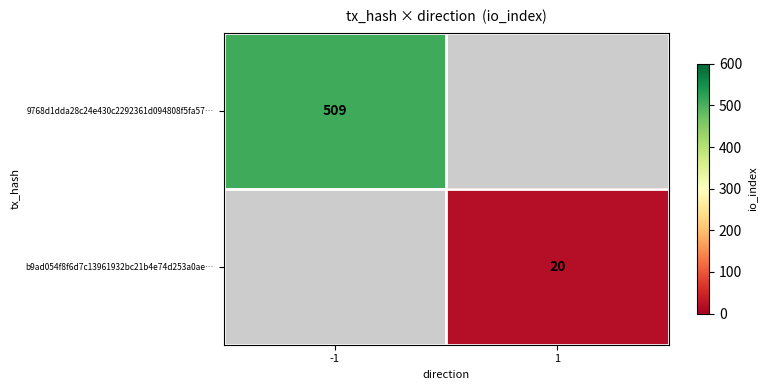

The b9ad054f8f6d7c13961932bc21b4e74d253a0ae… series shows 32 at 1. True or false?

False